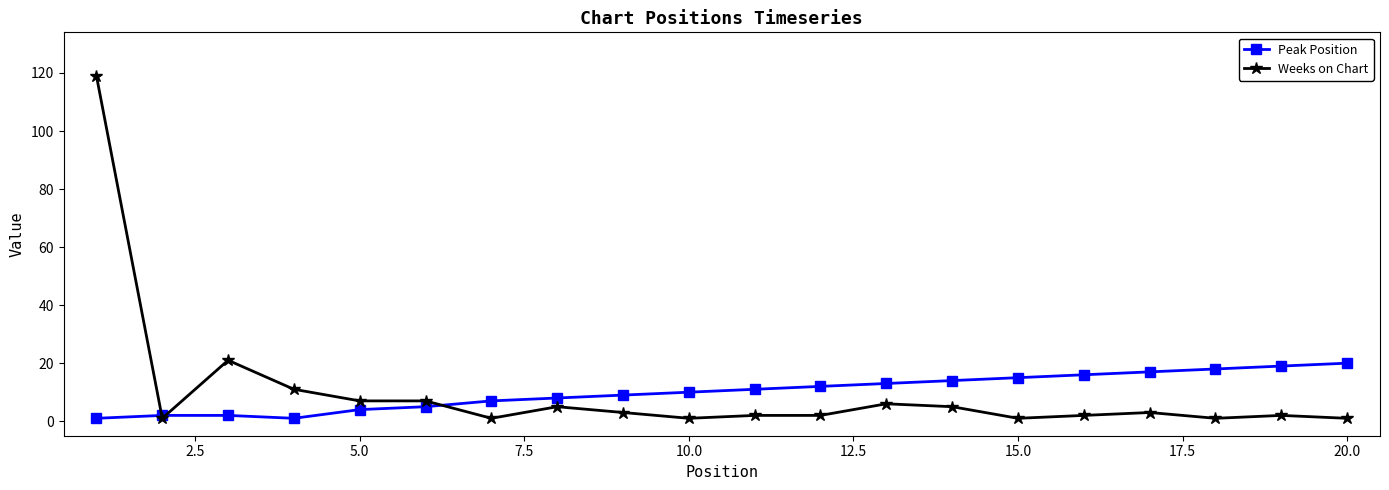

Which series has the largest range (max minus min)?

Weeks on Chart